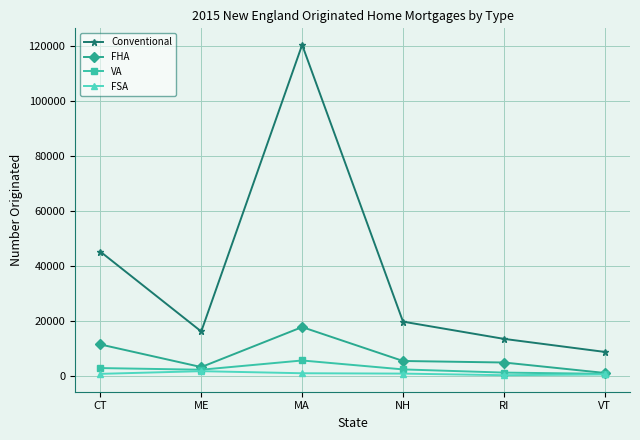

What is the average value of the FHA series?

7168